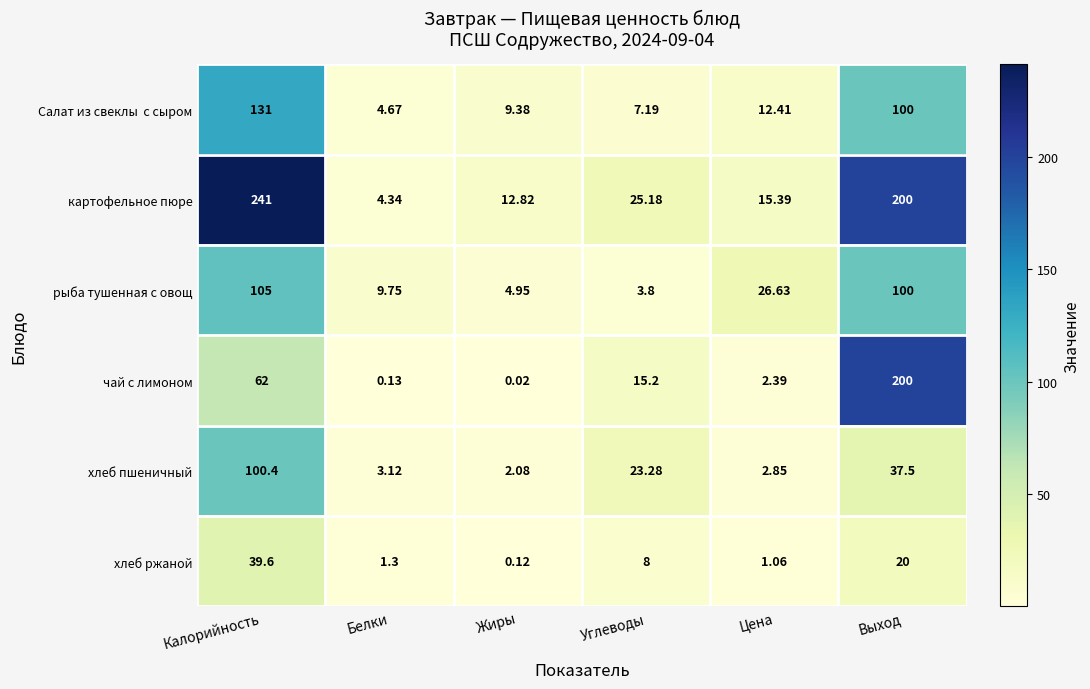

Where is картофельное пюре nearest to the value 122?

Выход